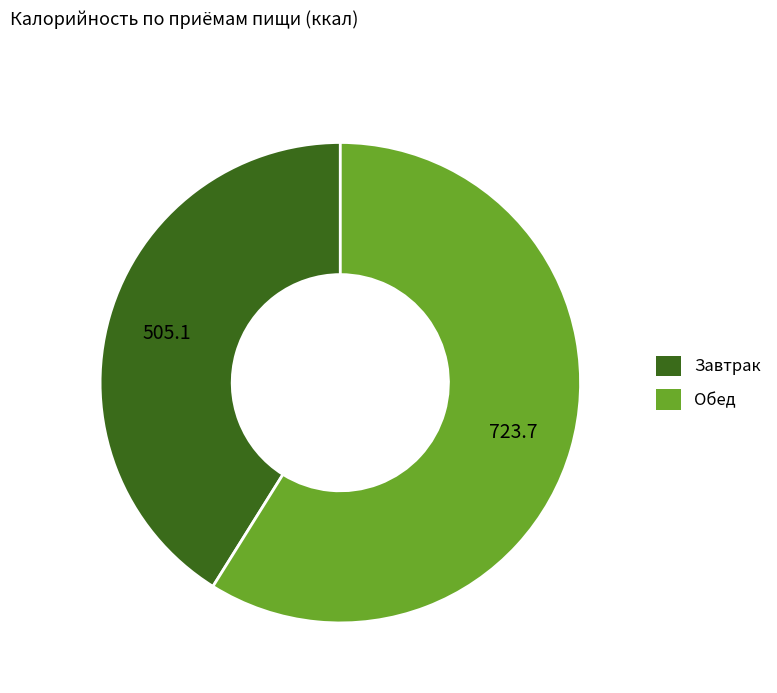

What is the largest slice in the pie chart?

Обед